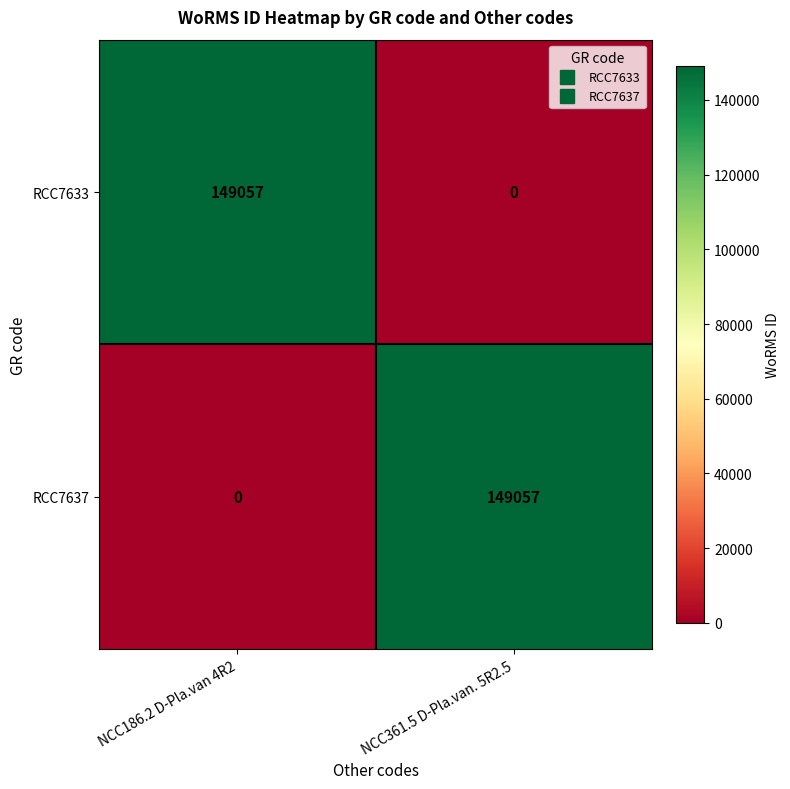

The value of RCC7637 at NCC361.5 D-Pla.van. 5R2.5 is 217299. True or false?

False